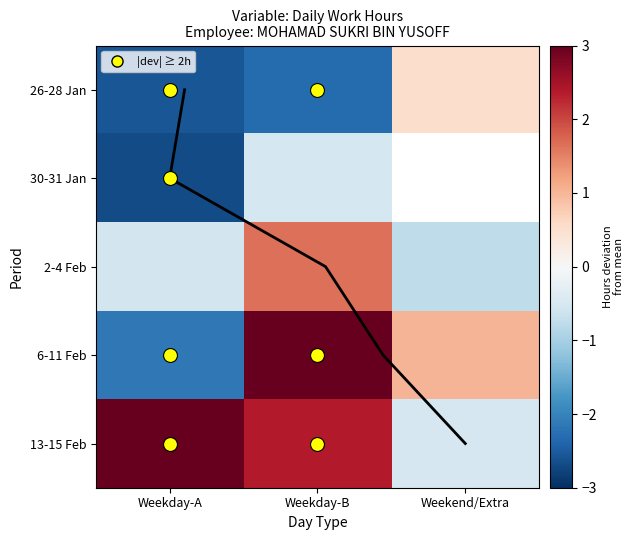

What is the smallest value displayed?

-2.7